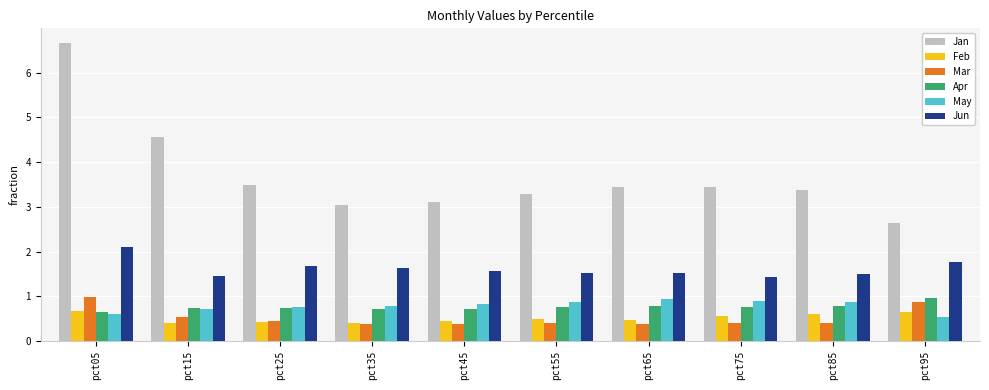

At how many categories does at least one series exceed 2?

10